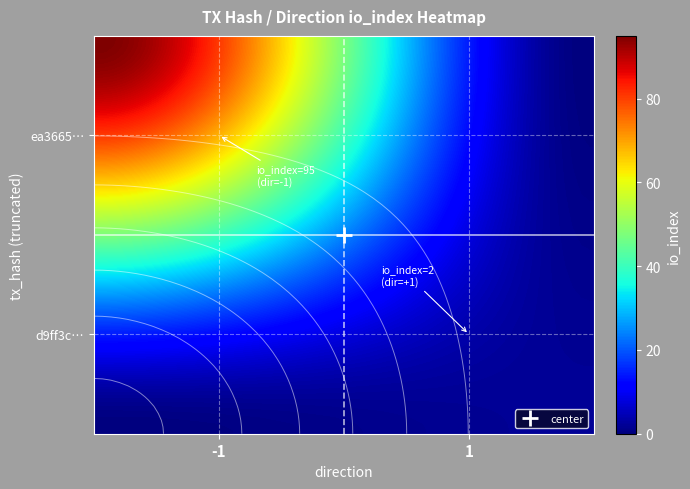

What is the sum of the ea3665724e656f223a8a5b4201d2bc94c8c1722 values at direction and io_index?

94